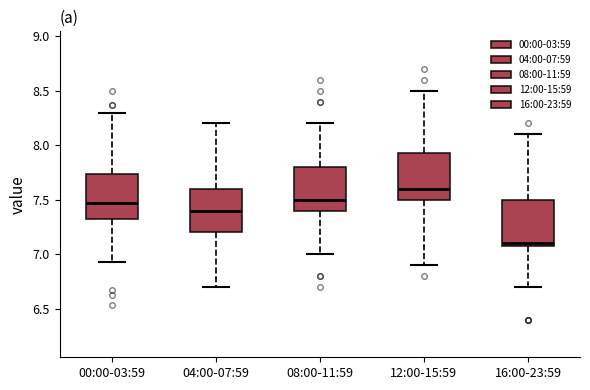

Reading left to right, transcribe this box plot: for each box, give where its median line is, the range the box spans, and where its two whiskers end, as read against the y-axis. The values are not printed on the chart, so give them approximately, as read against the axis.

00:00-03:59: median 7.45, box 7.30 to 7.75, whiskers 6.95 to 8.30
04:00-07:59: median 7.40, box 7.20 to 7.60, whiskers 6.70 to 8.20
08:00-11:59: median 7.50, box 7.40 to 7.80, whiskers 7.00 to 8.20
12:00-15:59: median 7.60, box 7.50 to 7.95, whiskers 6.90 to 8.50
16:00-23:59: median 7.10 (just above the box's lower edge), box 7.10 to 7.50, whiskers 6.70 to 8.10